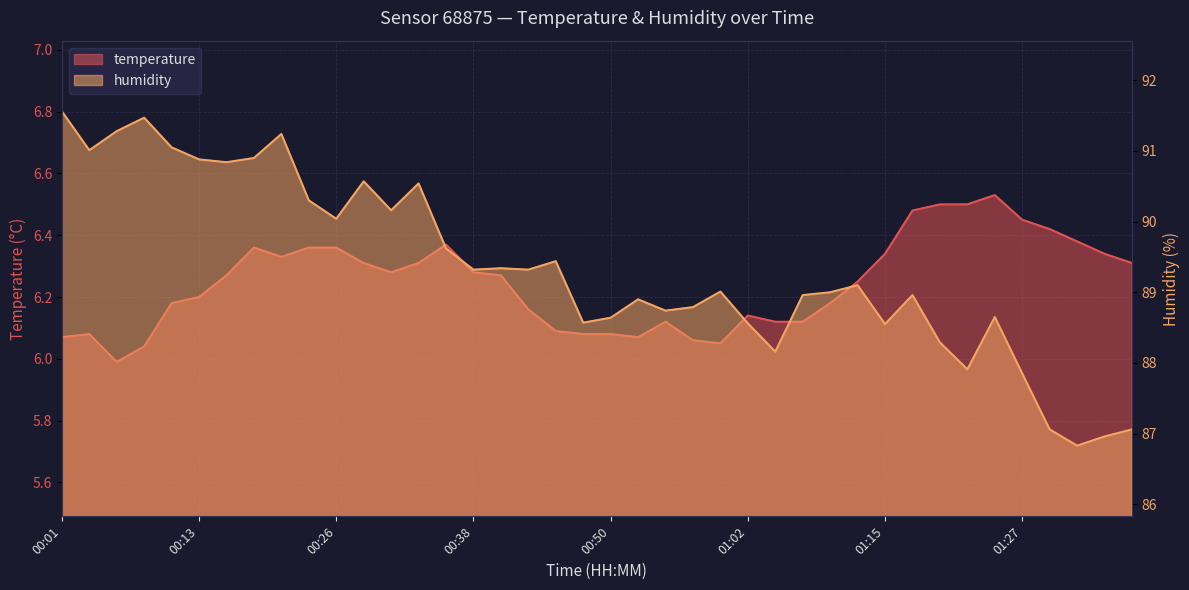

At 00:45, list the series in order from smallest to largest.

temperature, humidity